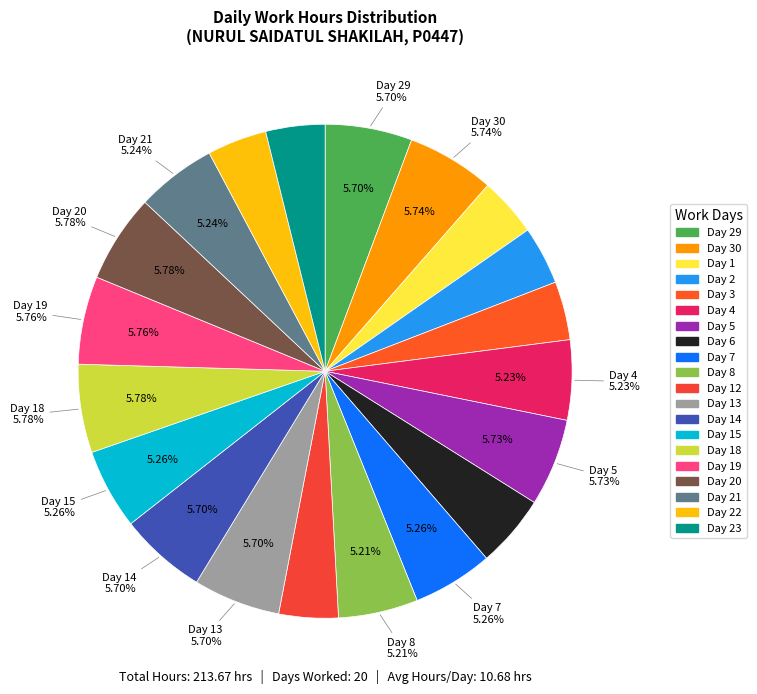

True or false: Day 30 accounts for 13% of the total.

False